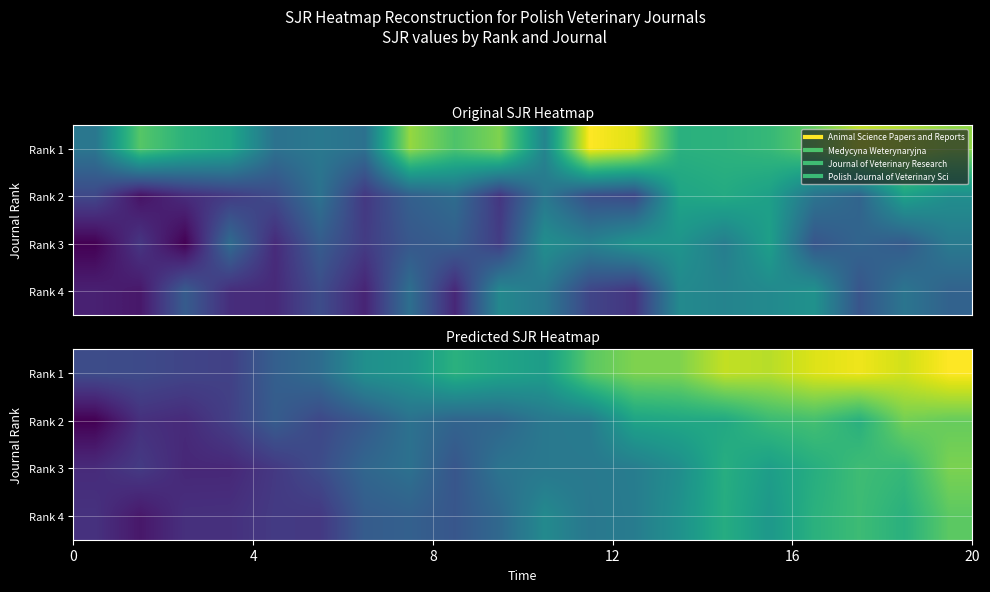

How many data points does each series have?

20